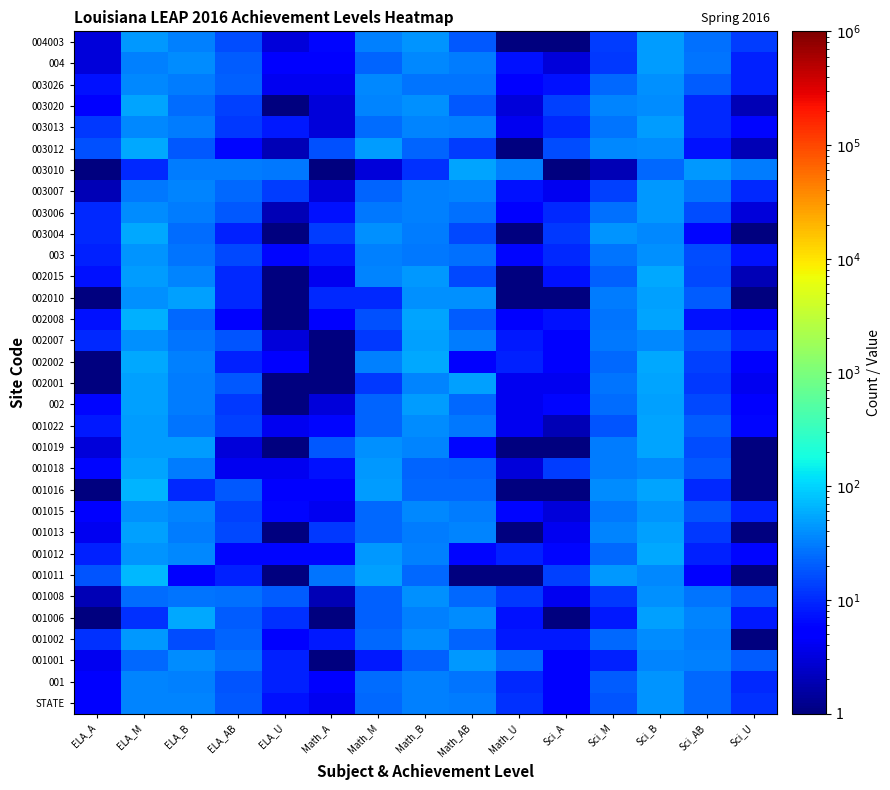

Reading left to right, transcribe all the data shown in this chart.

STATE: ELA_A=5	ELA_M=34	ELA_B=35	ELA_AB=19	ELA_U=7	Math_A=4	Math_M=24	Math_B=32	Math_AB=30	Math_U=11	Sci_A=5	Sci_M=18	Sci_B=42	Sci_AB=24	Sci_U=11
001: ELA_A=5	ELA_M=35	ELA_B=33	ELA_AB=18	ELA_U=9	Math_A=5	Math_M=25	Math_B=32	Math_AB=28	Math_U=10	Sci_A=5	Sci_M=20	Sci_B=42	Sci_AB=23	Sci_U=10
001001: ELA_A=4	ELA_M=23	ELA_B=38	ELA_AB=26	ELA_U=9	Math_A=1	Math_M=8	Math_B=21	Math_AB=45	Math_U=24	Sci_A=5	Sci_M=9	Sci_B=34	Sci_AB=32	Sci_U=20
001002: ELA_A=11	ELA_M=46	ELA_B=16	ELA_AB=22	ELA_U=5	Math_A=8	Math_M=24	Math_B=38	Math_AB=22	Math_U=8	Sci_A=8	Sci_M=24	Sci_B=38	Sci_AB=30	Sci_U=1
001006: ELA_A=1	ELA_M=11	ELA_B=56	ELA_AB=20	ELA_U=11	Math_A=1	Math_M=21	Math_B=32	Math_AB=39	Math_U=7	Sci_A=1	Sci_M=8	Sci_B=49	Sci_AB=34	Sci_U=8
001008: ELA_A=2	ELA_M=25	ELA_B=27	ELA_AB=26	ELA_U=20	Math_A=2	Math_M=21	Math_B=41	Math_AB=24	Math_U=12	Sci_A=4	Sci_M=12	Sci_B=40	Sci_AB=27	Sci_U=17
001011: ELA_A=18	ELA_M=68	ELA_B=5	ELA_AB=9	ELA_U=1	Math_A=27	Math_M=50	Math_B=23	Math_AB=1	Math_U=1	Sci_A=14	Sci_M=45	Sci_B=36	Sci_AB=5	Sci_U=1
001012: ELA_A=9	ELA_M=42	ELA_B=36	ELA_AB=6	ELA_U=6	Math_A=6	Math_M=45	Math_B=33	Math_AB=6	Math_U=9	Sci_A=6	Sci_M=24	Sci_B=55	Sci_AB=9	Sci_U=6
001013: ELA_A=4	ELA_M=50	ELA_B=31	ELA_AB=15	ELA_U=1	Math_A=12	Math_M=23	Math_B=31	Math_AB=35	Math_U=1	Sci_A=4	Sci_M=35	Sci_B=50	Sci_AB=12	Sci_U=1
001015: ELA_A=5	ELA_M=40	ELA_B=34	ELA_AB=14	ELA_U=6	Math_A=4	Math_M=23	Math_B=37	Math_AB=30	Math_U=6	Sci_A=3	Sci_M=29	Sci_B=42	Sci_AB=18	Sci_U=9
001016: ELA_A=1	ELA_M=67	ELA_B=10	ELA_AB=19	ELA_U=5	Math_A=5	Math_M=48	Math_B=24	Math_AB=24	Math_U=1	Sci_A=1	Sci_M=38	Sci_B=52	Sci_AB=10	Sci_U=1
001018: ELA_A=6	ELA_M=54	ELA_B=31	ELA_AB=4	ELA_U=4	Math_A=7	Math_M=46	Math_B=22	Math_AB=21	Math_U=3	Sci_A=13	Sci_M=30	Sci_B=36	Sci_AB=19	Sci_U=1
001019: ELA_A=3	ELA_M=47	ELA_B=47	ELA_AB=3	ELA_U=1	Math_A=19	Math_M=41	Math_B=34	Math_AB=6	Math_U=1	Sci_A=1	Sci_M=31	Sci_B=53	Sci_AB=16	Sci_U=1
001022: ELA_A=8	ELA_M=47	ELA_B=27	ELA_AB=14	ELA_U=4	Math_A=6	Math_M=22	Math_B=39	Math_AB=29	Math_U=4	Sci_A=2	Sci_M=18	Sci_B=53	Sci_AB=20	Sci_U=6
002: ELA_A=6	ELA_M=49	ELA_B=31	ELA_AB=12	ELA_U=1	Math_A=3	Math_M=22	Math_B=47	Math_AB=24	Math_U=4	Sci_A=6	Sci_M=25	Sci_B=49	Sci_AB=15	Sci_U=5
002001: ELA_A=1	ELA_M=50	ELA_B=31	ELA_AB=19	ELA_U=1	Math_A=1	Math_M=12	Math_B=35	Math_AB=50	Math_U=4	Sci_A=4	Sci_M=27	Sci_B=54	Sci_AB=12	Sci_U=4
002002: ELA_A=1	ELA_M=55	ELA_B=32	ELA_AB=9	ELA_U=5	Math_A=1	Math_M=32	Math_B=55	Math_AB=5	Math_U=9	Sci_A=5	Sci_M=23	Sci_B=55	Sci_AB=14	Sci_U=5
002007: ELA_A=10	ELA_M=41	ELA_B=28	ELA_AB=18	ELA_U=3	Math_A=1	Math_M=12	Math_B=50	Math_AB=31	Math_U=8	Sci_A=5	Sci_M=29	Sci_B=37	Sci_AB=18	Sci_U=10
002008: ELA_A=7	ELA_M=63	ELA_B=24	ELA_AB=5	ELA_U=1	Math_A=5	Math_M=17	Math_B=54	Math_AB=20	Math_U=5	Sci_A=7	Sci_M=27	Sci_B=54	Sci_AB=7	Sci_U=5
002010: ELA_A=1	ELA_M=40	ELA_B=50	ELA_AB=10	ELA_U=1	Math_A=10	Math_M=10	Math_B=40	Math_AB=40	Math_U=1	Sci_A=1	Sci_M=30	Sci_B=50	Sci_AB=20	Sci_U=1
002015: ELA_A=7	ELA_M=48	ELA_B=35	ELA_AB=10	ELA_U=1	Math_A=4	Math_M=34	Math_B=45	Math_AB=15	Math_U=1	Sci_A=7	Sci_M=21	Sci_B=55	Sci_AB=15	Sci_U=2
003: ELA_A=9	ELA_M=42	ELA_B=28	ELA_AB=15	ELA_U=6	Math_A=8	Math_M=32	Math_B=29	Math_AB=26	Math_U=6	Sci_A=10	Sci_M=28	Sci_B=40	Sci_AB=16	Sci_U=7
003004: ELA_A=10	ELA_M=55	ELA_B=25	ELA_AB=9	ELA_U=1	Math_A=13	Math_M=41	Math_B=31	Math_AB=15	Math_U=1	Sci_A=12	Sci_M=43	Sci_B=37	Sci_AB=6	Sci_U=1
003006: ELA_A=10	ELA_M=39	ELA_B=31	ELA_AB=19	ELA_U=2	Math_A=7	Math_M=29	Math_B=32	Math_AB=26	Math_U=5	Sci_A=10	Sci_M=26	Sci_B=46	Sci_AB=16	Sci_U=3
003007: ELA_A=2	ELA_M=29	ELA_B=34	ELA_AB=23	ELA_U=13	Math_A=3	Math_M=22	Math_B=33	Math_AB=35	Math_U=7	Sci_A=4	Sci_M=14	Sci_B=44	Sci_AB=28	Sci_U=10
003010: ELA_A=1	ELA_M=10	ELA_B=30	ELA_AB=30	ELA_U=29	Math_A=1	Math_M=3	Math_B=11	Math_AB=54	Math_U=32	Sci_A=1	Sci_M=2	Sci_B=24	Sci_AB=44	Sci_U=30
003012: ELA_A=17	ELA_M=56	ELA_B=19	ELA_AB=6	ELA_U=2	Math_A=17	Math_M=47	Math_B=22	Math_AB=13	Math_U=1	Sci_A=16	Sci_M=37	Sci_B=38	Sci_AB=7	Sci_U=2
003013: ELA_A=12	ELA_M=37	ELA_B=31	ELA_AB=12	ELA_U=8	Math_A=3	Math_M=25	Math_B=35	Math_AB=33	Math_U=4	Sci_A=10	Sci_M=28	Sci_B=47	Sci_AB=10	Sci_U=6
003020: ELA_A=5	ELA_M=54	ELA_B=25	ELA_AB=14	ELA_U=1	Math_A=3	Math_M=35	Math_B=40	Math_AB=19	Math_U=3	Sci_A=14	Sci_M=34	Sci_B=39	Sci_AB=10	Sci_U=2
003026: ELA_A=7	ELA_M=37	ELA_B=30	ELA_AB=21	ELA_U=4	Math_A=4	Math_M=36	Math_B=28	Math_AB=27	Math_U=5	Sci_A=7	Sci_M=24	Sci_B=41	Sci_AB=20	Sci_U=9
004: ELA_A=3	ELA_M=33	ELA_B=39	ELA_AB=20	ELA_U=5	Math_A=5	Math_M=22	Math_B=37	Math_AB=30	Math_U=7	Sci_A=3	Sci_M=12	Sci_B=48	Sci_AB=28	Sci_U=9
004003: ELA_A=3	ELA_M=45	ELA_B=32	ELA_AB=16	ELA_U=3	Math_A=6	Math_M=32	Math_B=42	Math_AB=19	Math_U=1	Sci_A=1	Sci_M=13	Sci_B=48	Sci_AB=26	Sci_U=13